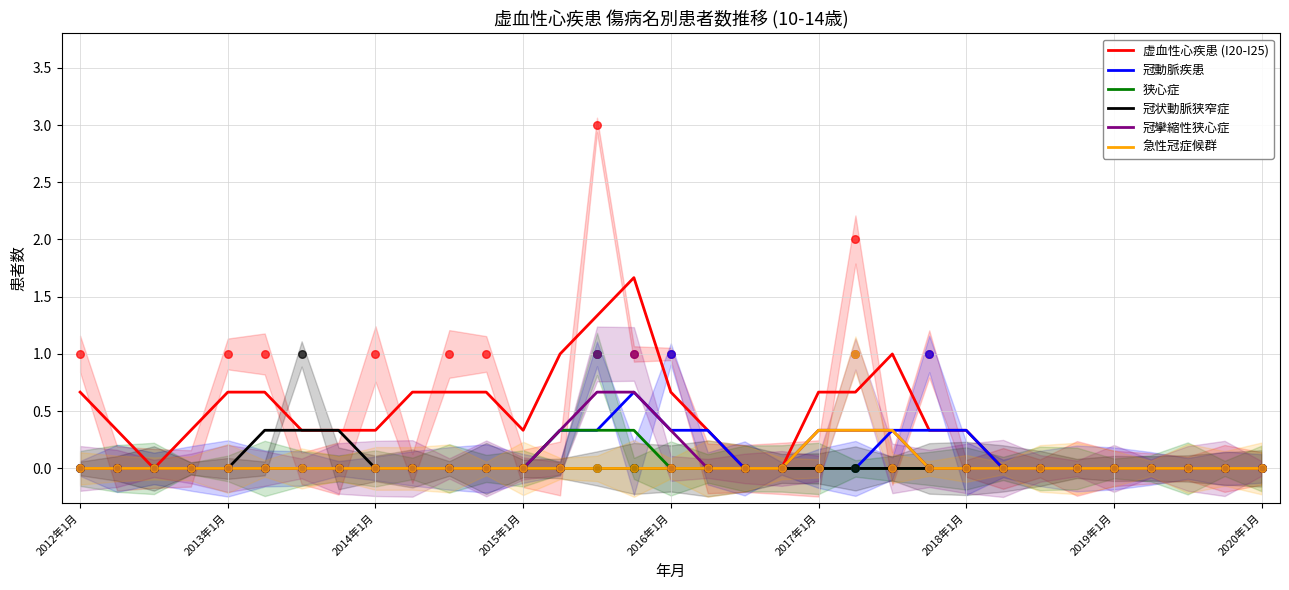

Which series has the widest spread of Y values?

虚血性心疾患 (I20-I25)